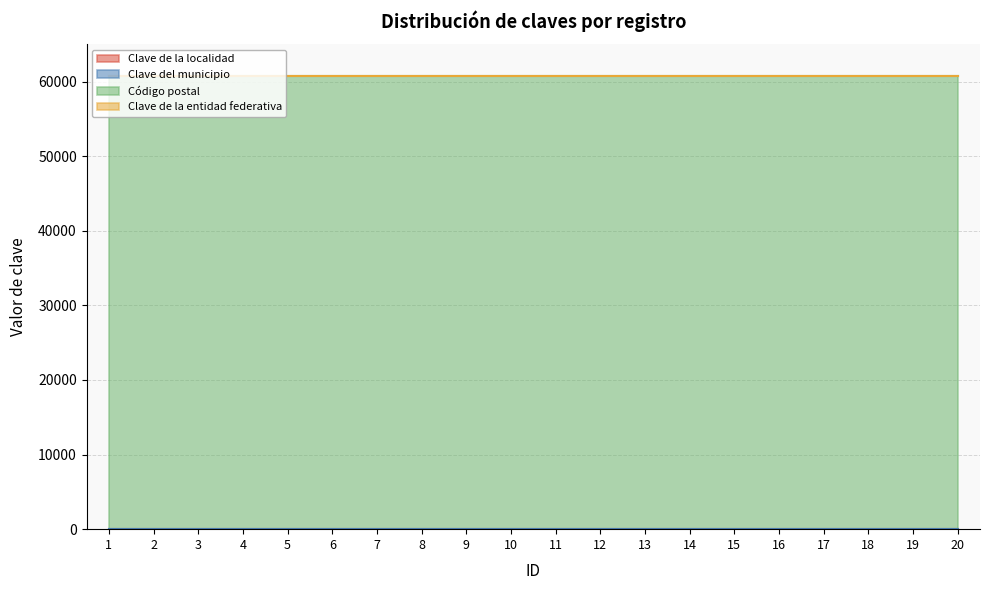

Does the chart have visible grid lines?

Yes